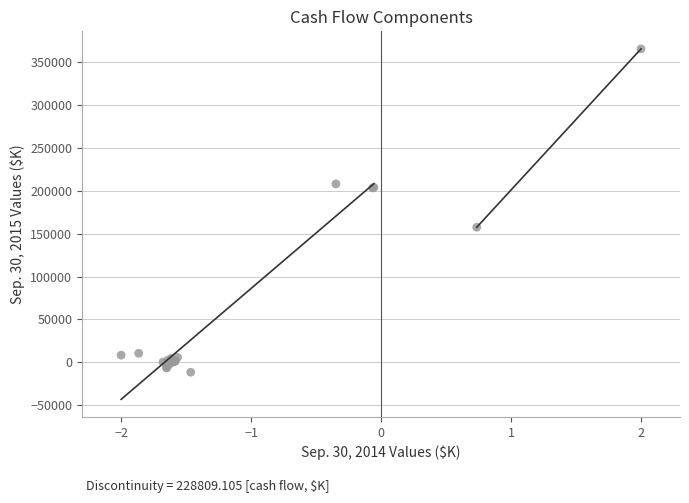

What Y value in the scatter plot is closest to 177049?

157591